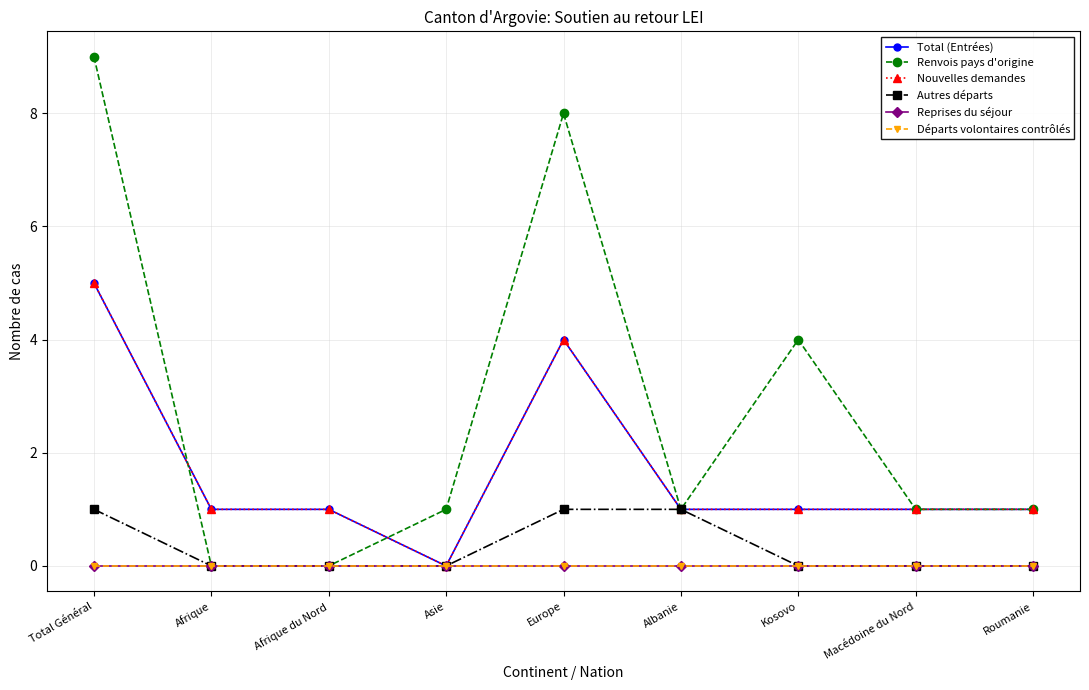

True or false: Départs volontaires contrôlés and Autres départs cross at least once.

False